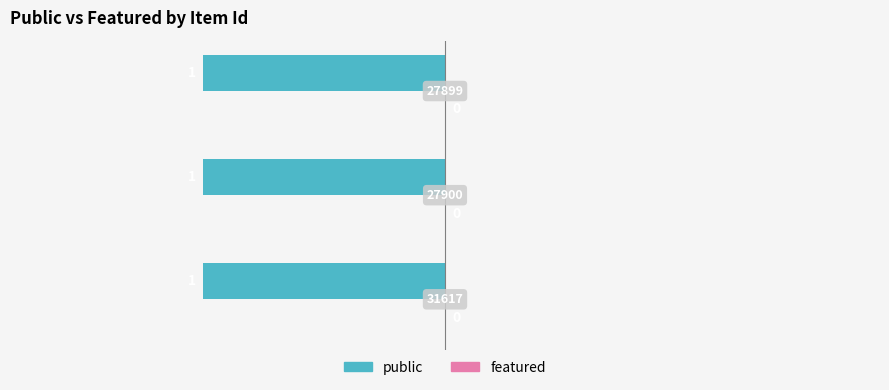

Which has a higher value, 27900 or 27899?

27900